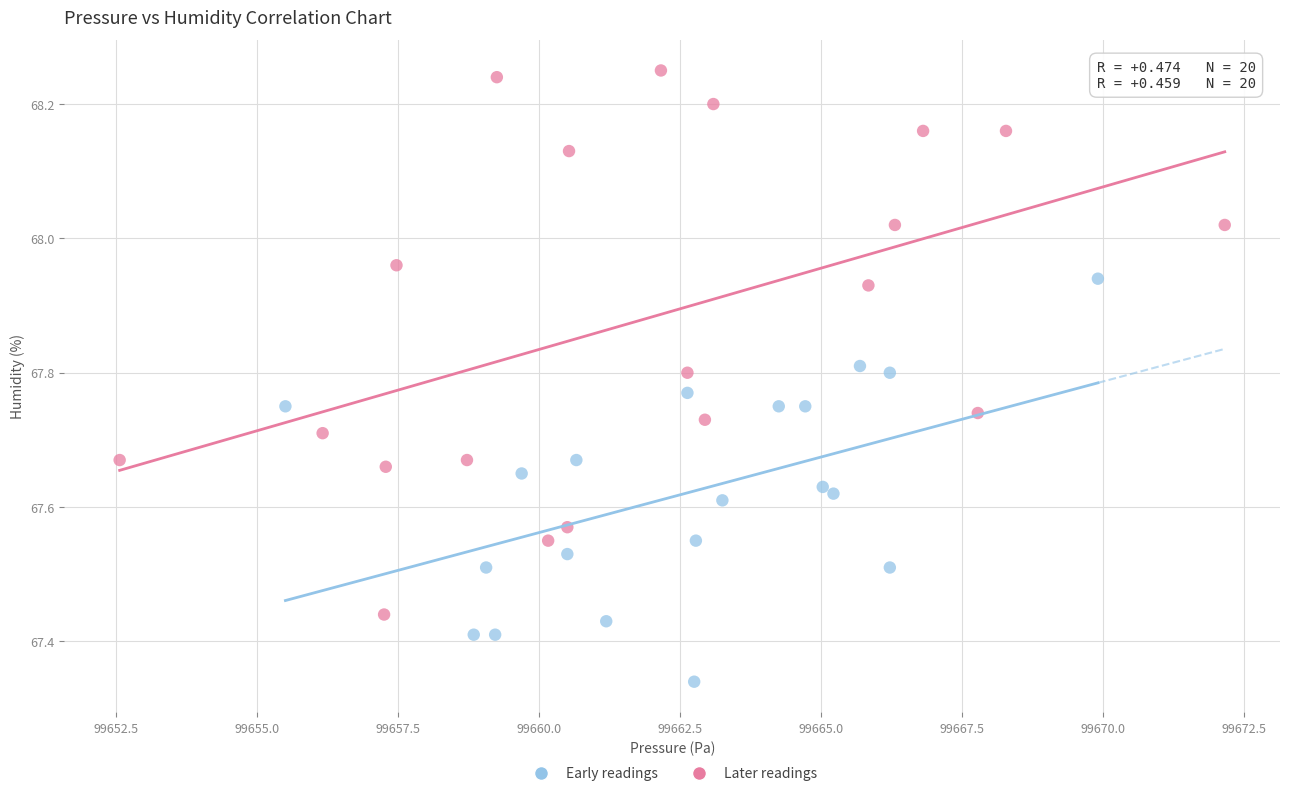

Which series reaches the maximum Y coordinate?

Later readings